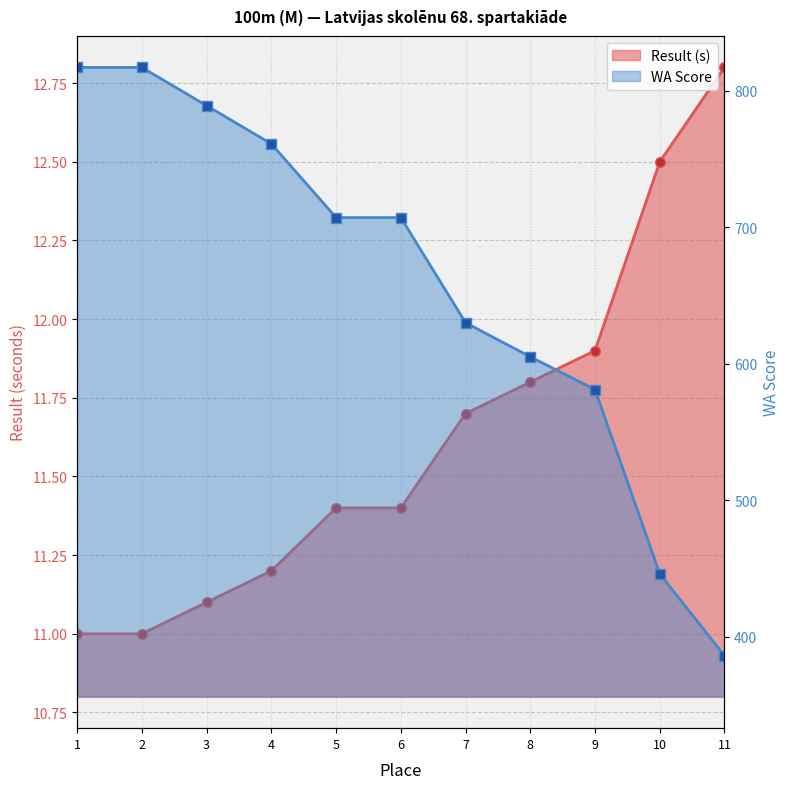

The Result series shows 11.8 at 8. True or false?

True